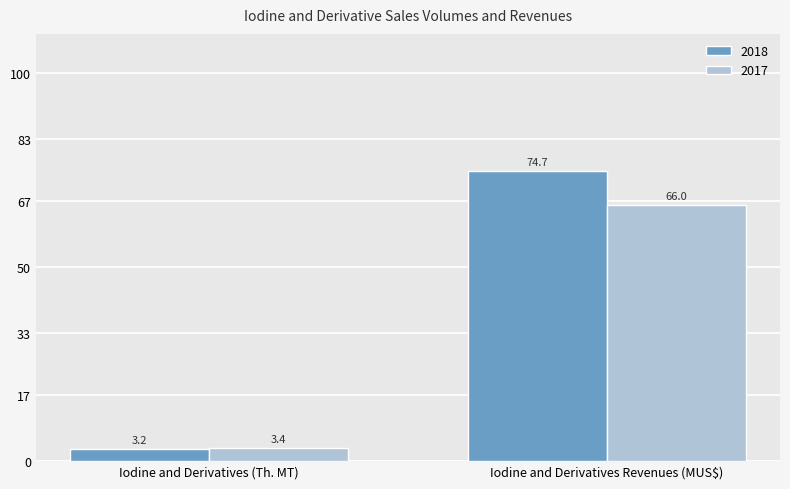

What is the spread (max minus min) of values at Iodine and Derivatives (Th. MT)?

0.2